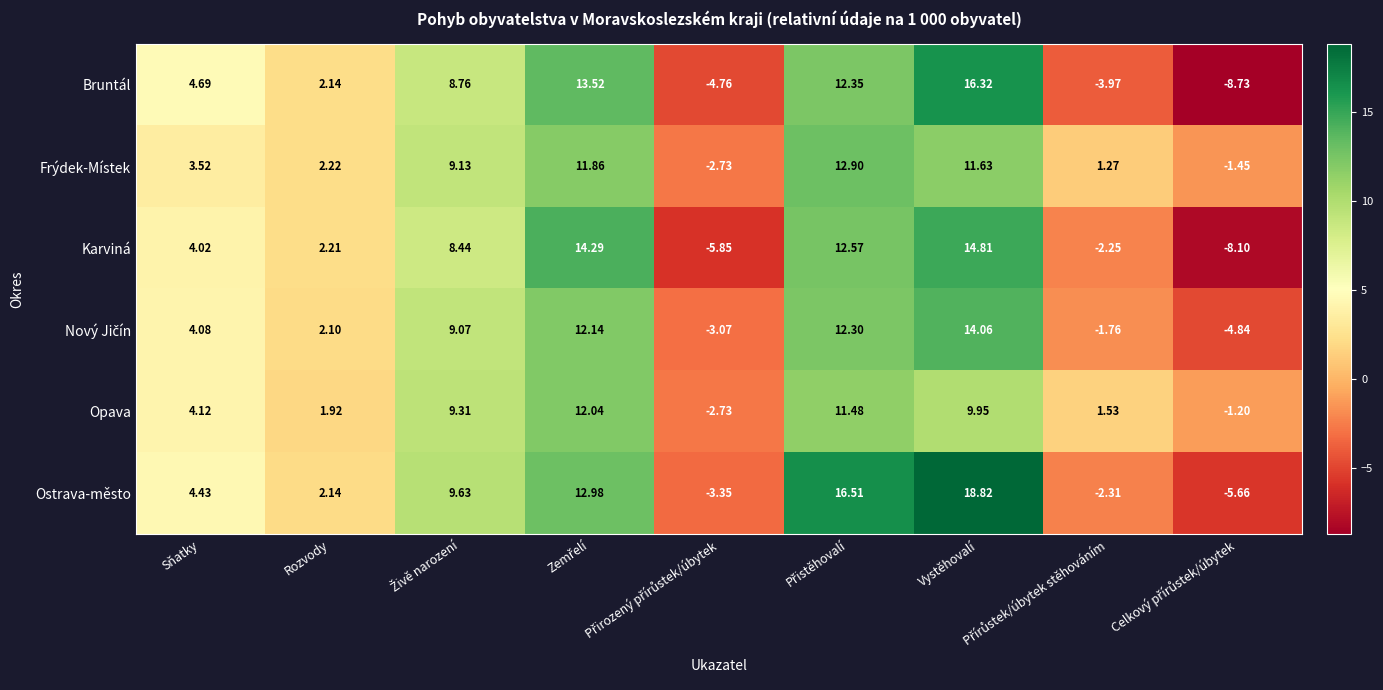

Which series has the widest spread of values?

Bruntál